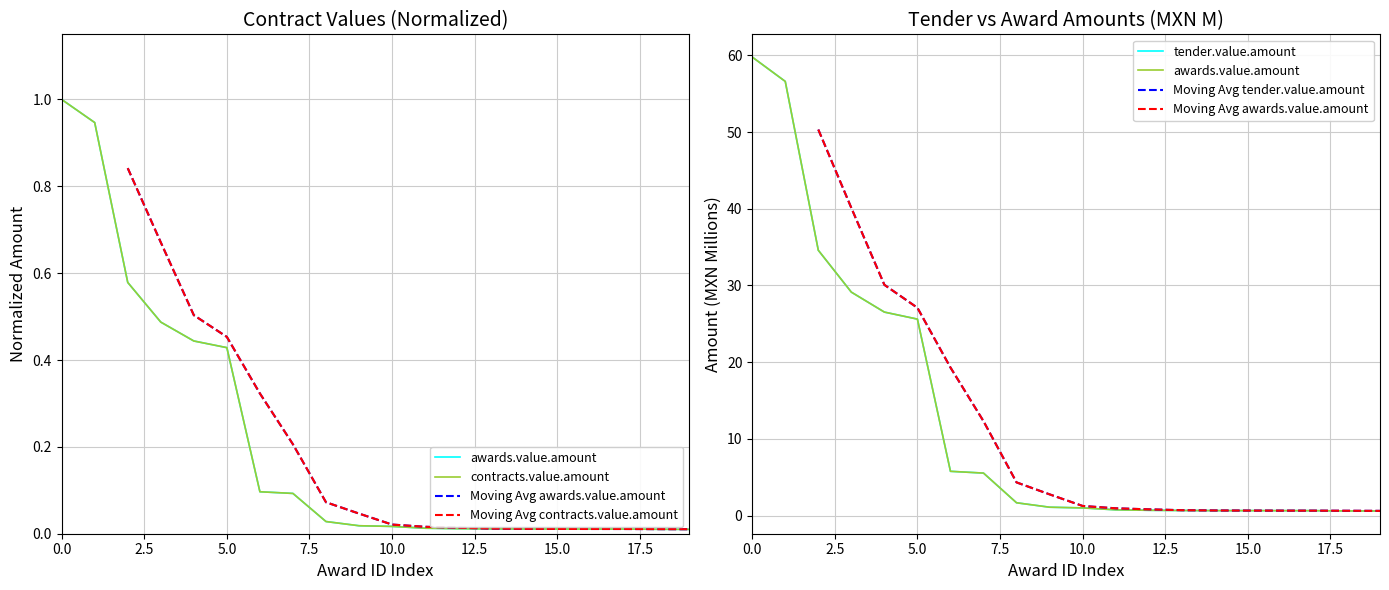

True or false: contracts.value.amount and awards.value.amount intersect in this chart.

False